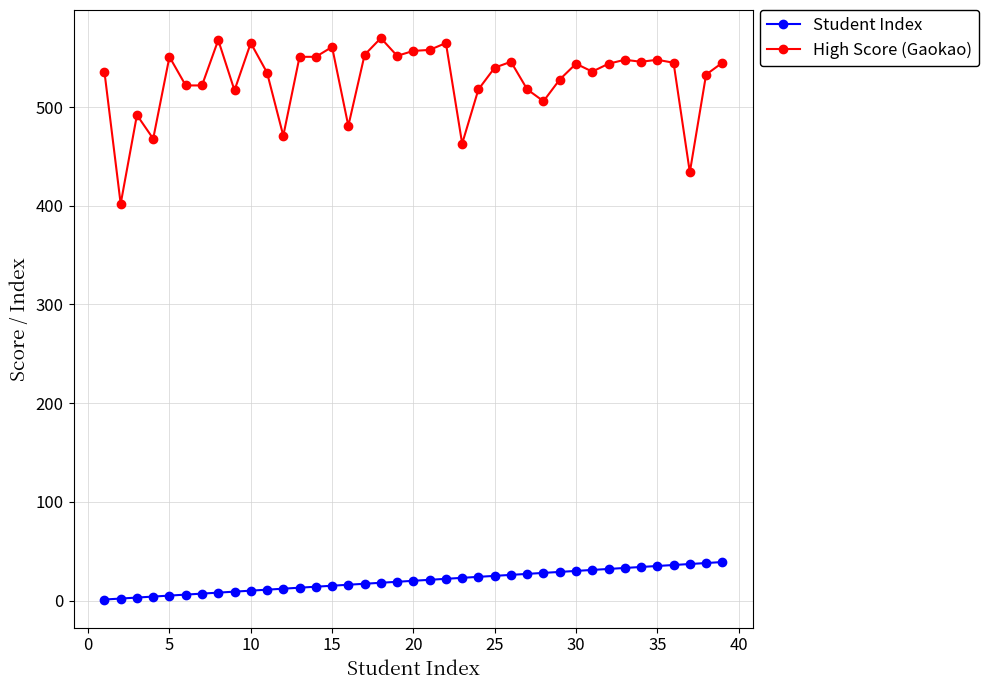

List the series in order of their overall mean, highest first.

High Score (Gaokao), Student Index